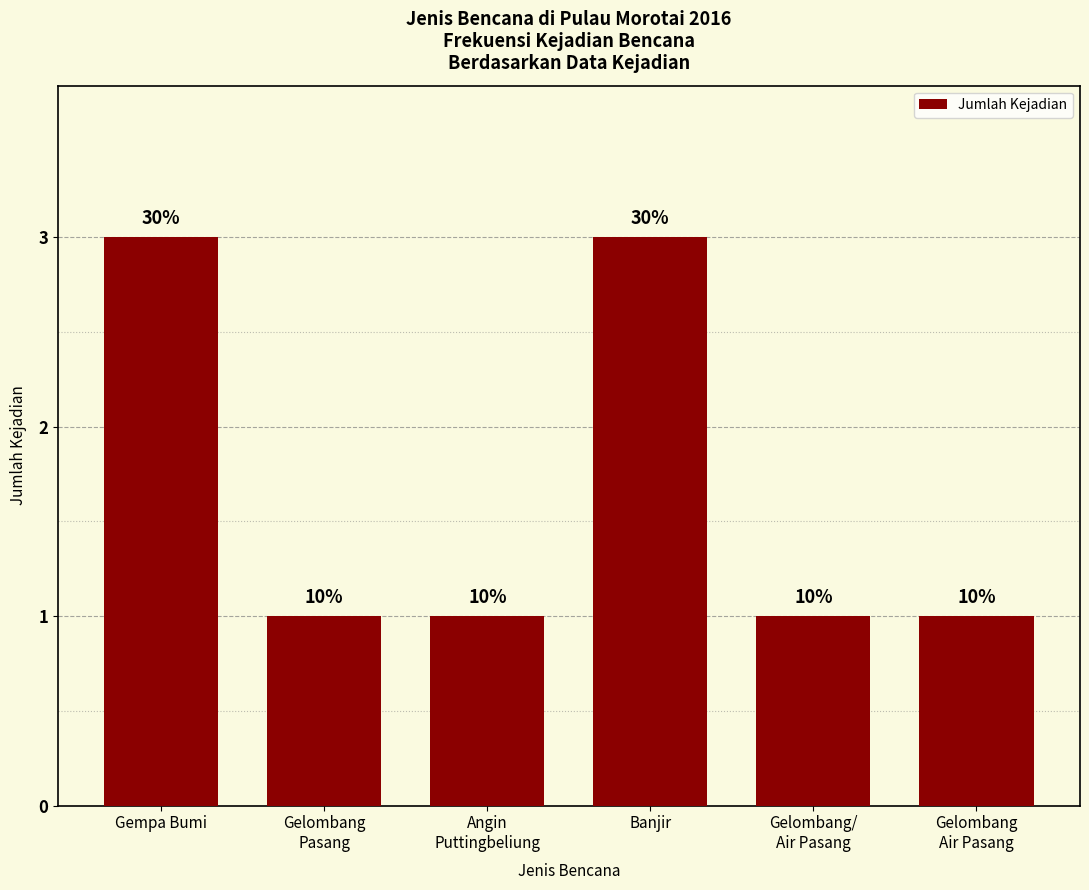

List the labels in order of value, largest first.

Gempa Bumi, Banjir, Gelombang
Pasang, Angin
Puttingbeliung, Gelombang/
Air Pasang, Gelombang
Air Pasang